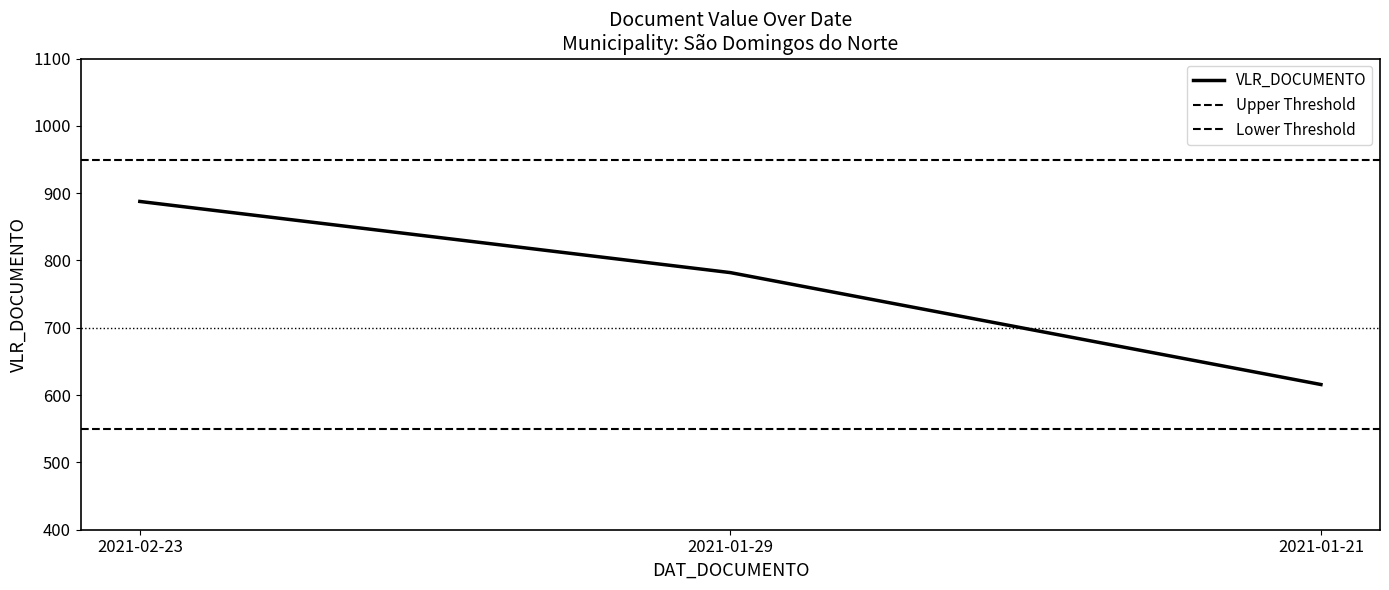

What is the minimum value shown in the chart?

615.7